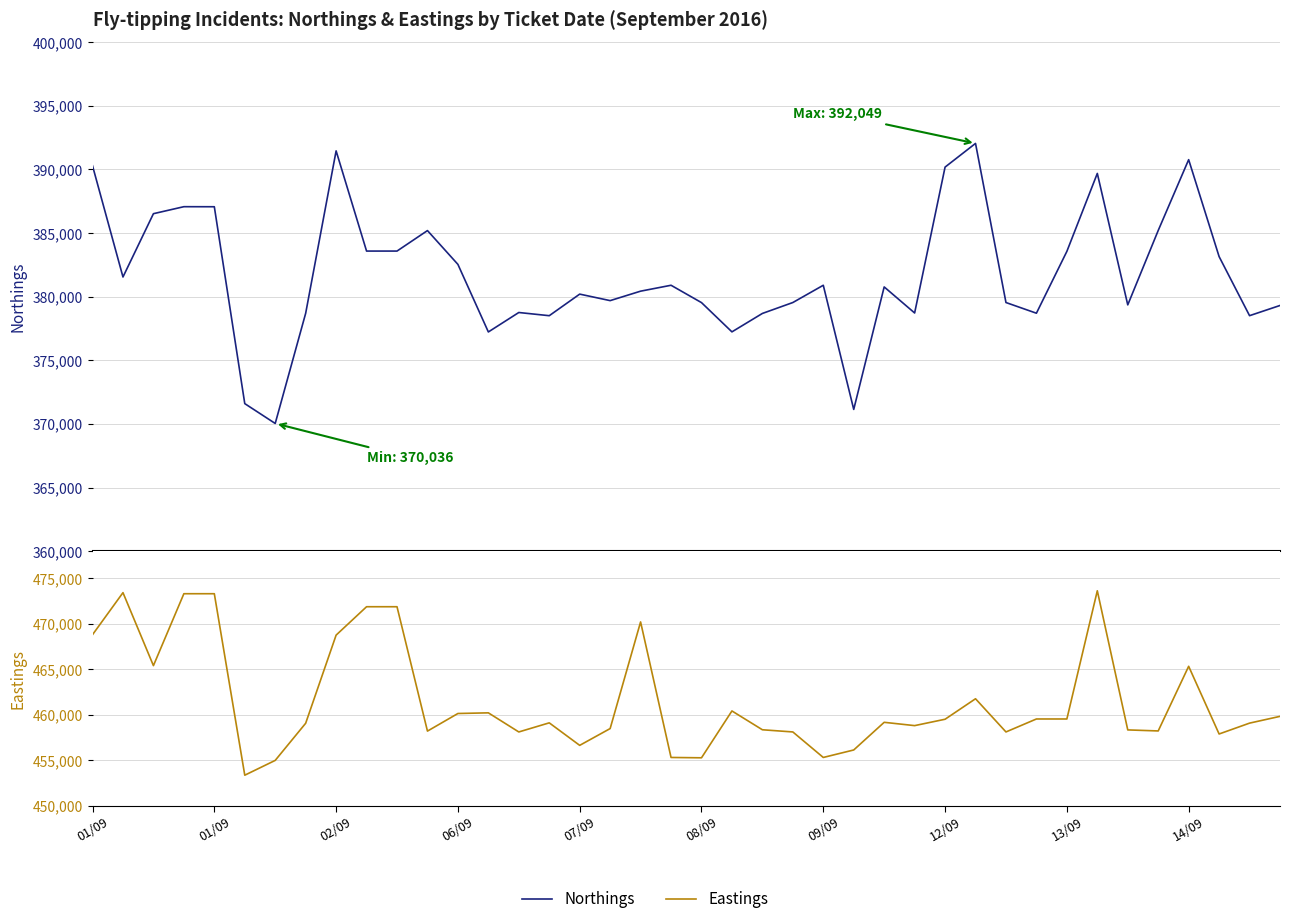

True or false: Northings and Eastings intersect in this chart.

False